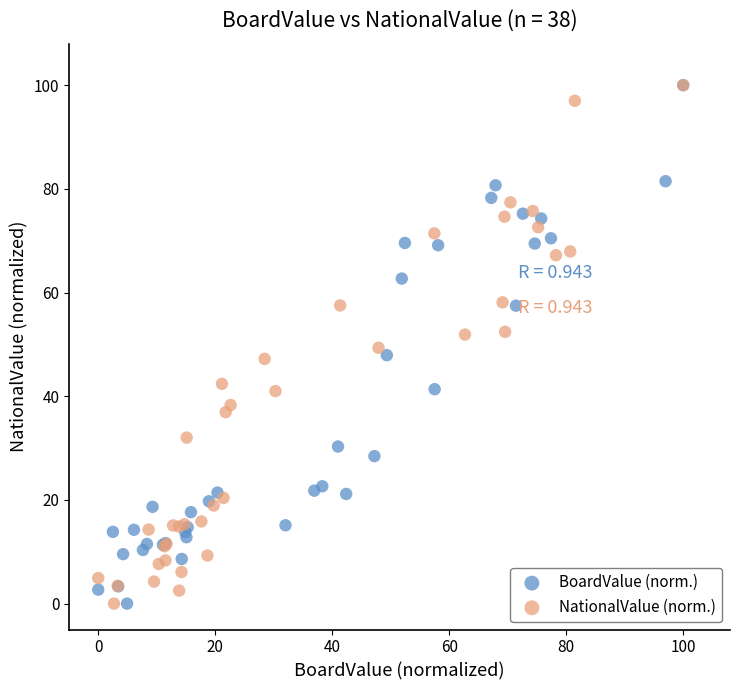

What are all the series names shown in the legend?

BoardValue (norm.), NationalValue (norm.)